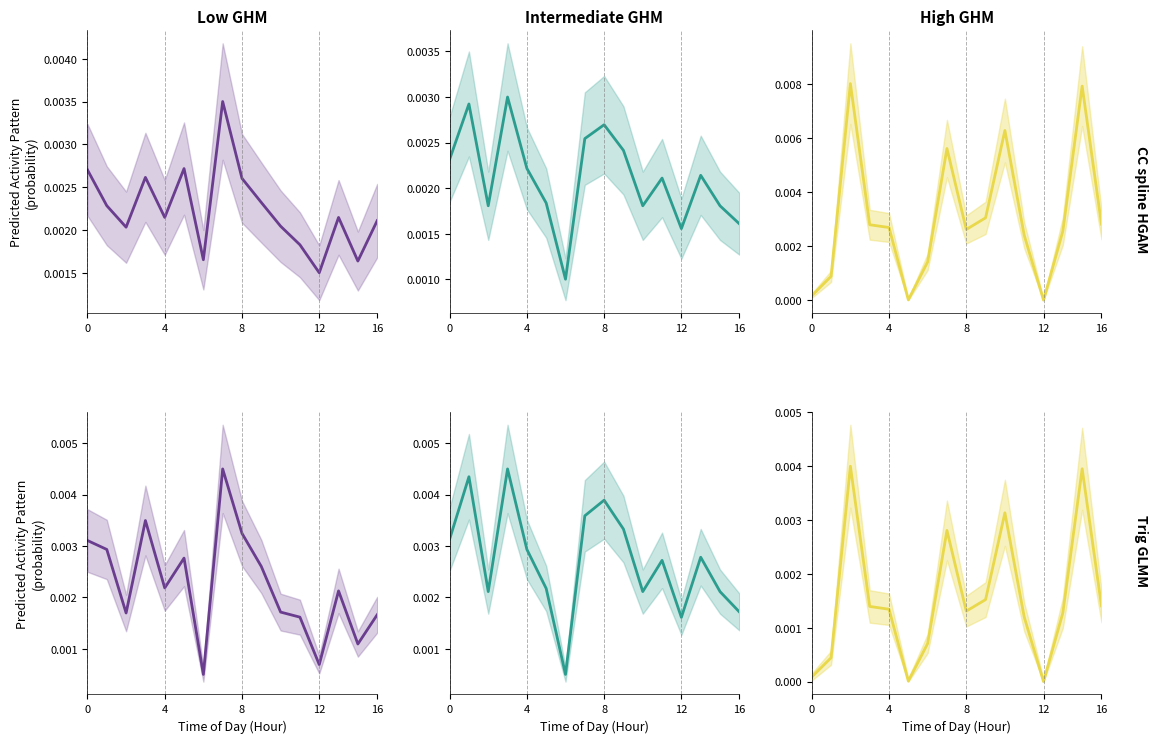

How many lines are shown in the chart?

3